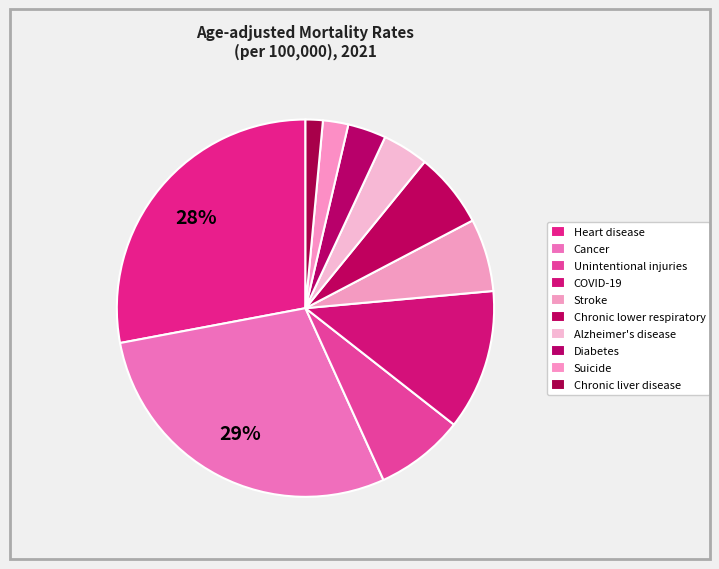

To the nearest percent, what is the difference between the Suicide and COVID-19 slice percentages?

10%